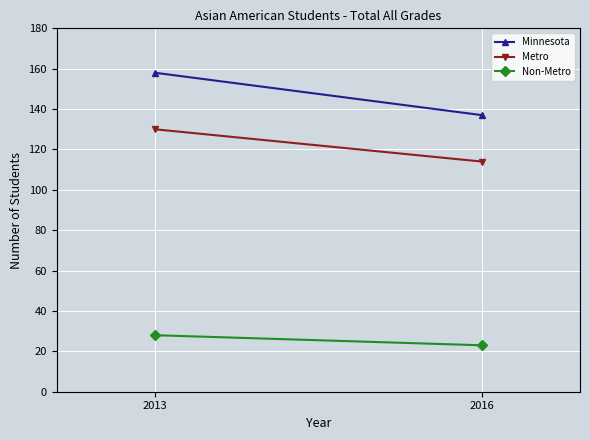

Reading right to left, extract all data points from this chart.

Minnesota: 2016=137	2013=158
Metro: 2016=114	2013=130
Non-Metro: 2016=23	2013=28